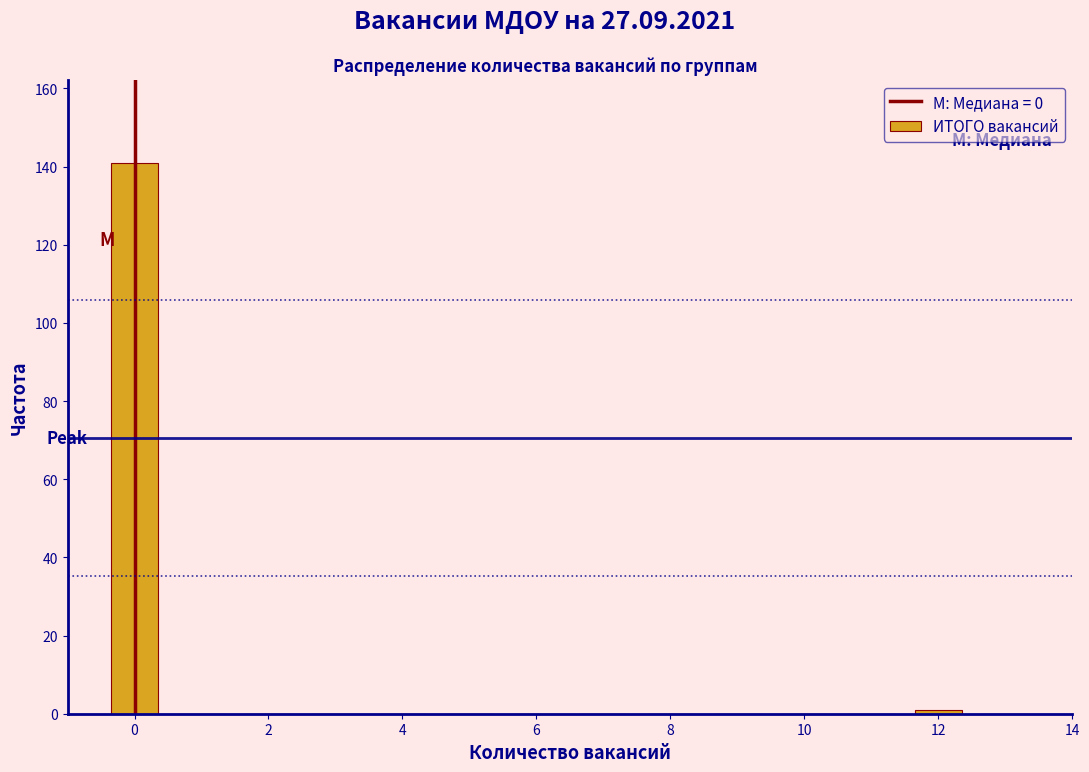

Reading left to right, transcribe this chart: for each bar, give the range it covers on the x-axis and its height. Neither the bar edges nor the heights are printed on the chart, so give them approximately, as read against the axes.

-0.5 to 0.5: 142
0.5 to 1.5: 0
1.5 to 2.5: 0
2.5 to 3.5: 0
3.5 to 4.5: 0
4.5 to 5.5: 0
5.5 to 6.5: 0
6.5 to 7.5: 0
7.5 to 8.5: 0
8.5 to 9.5: 0
9.5 to 10.5: 0
10.5 to 11.5: 0
11.5 to 12.5: under 2
12.5 to 13.5: 0